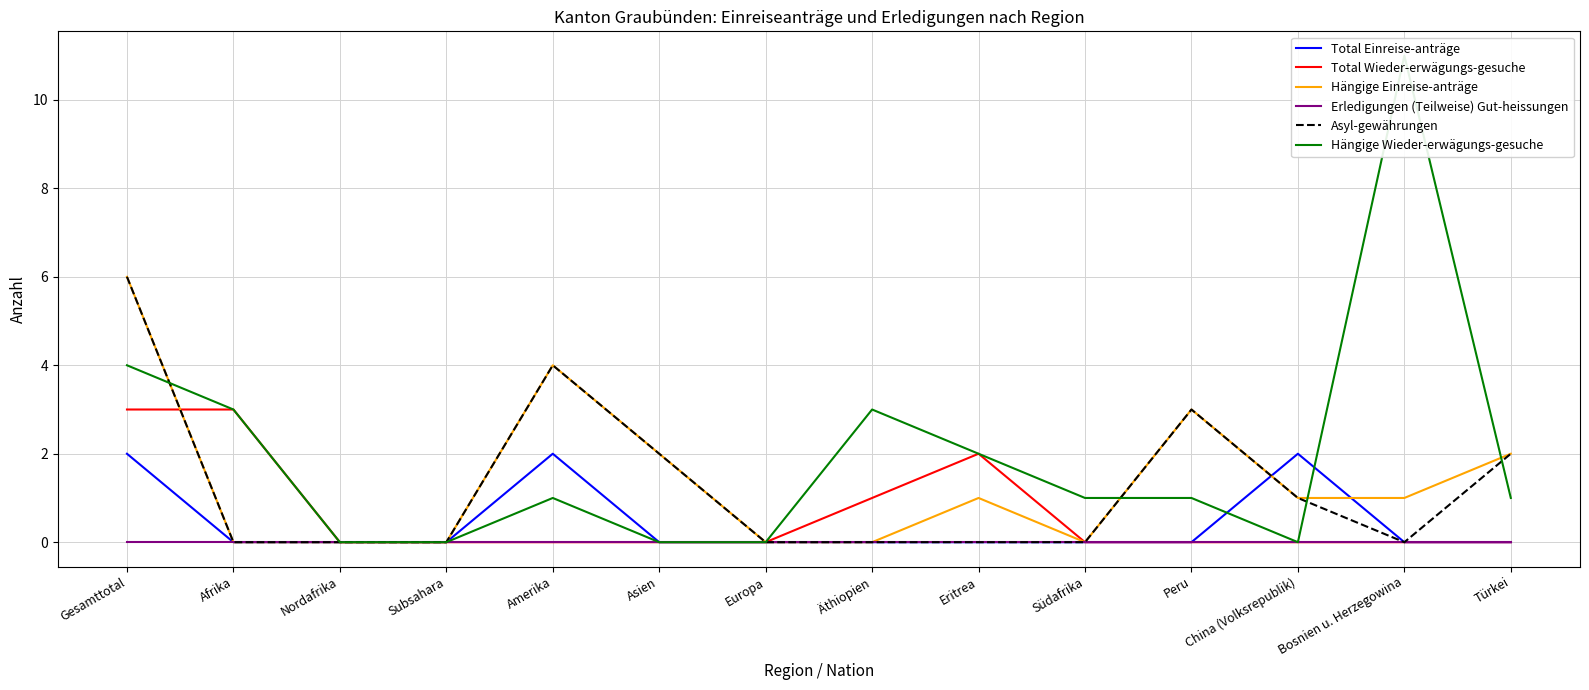

What is the value of the Total Einreise-anträge point at the 5th from the left?

2